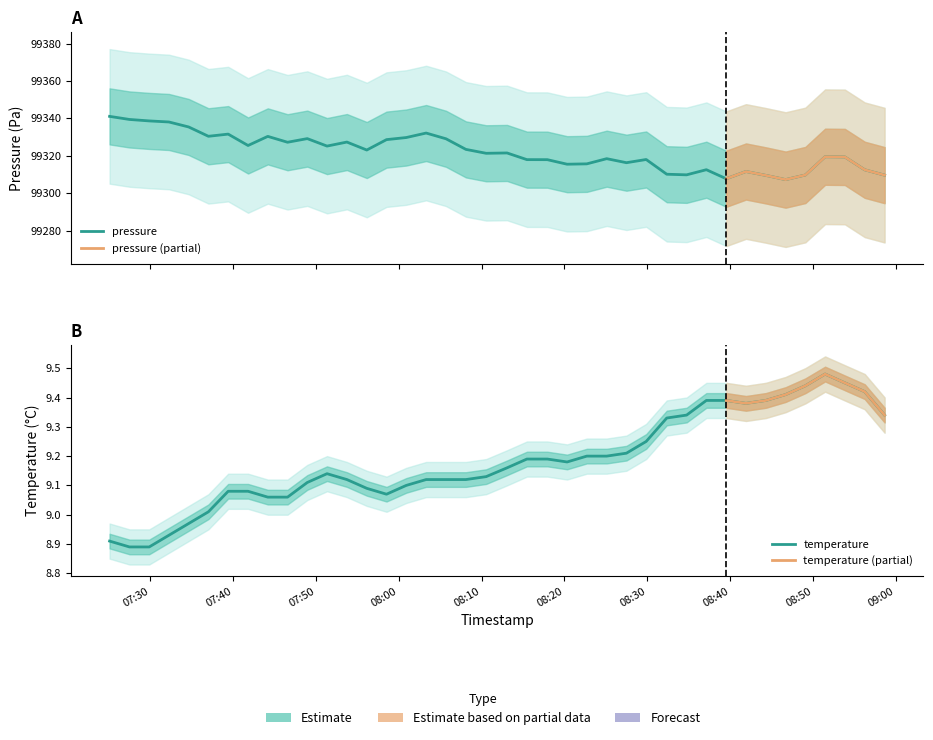

What is the value of the pressure point at the 6th from the left?

99330.4